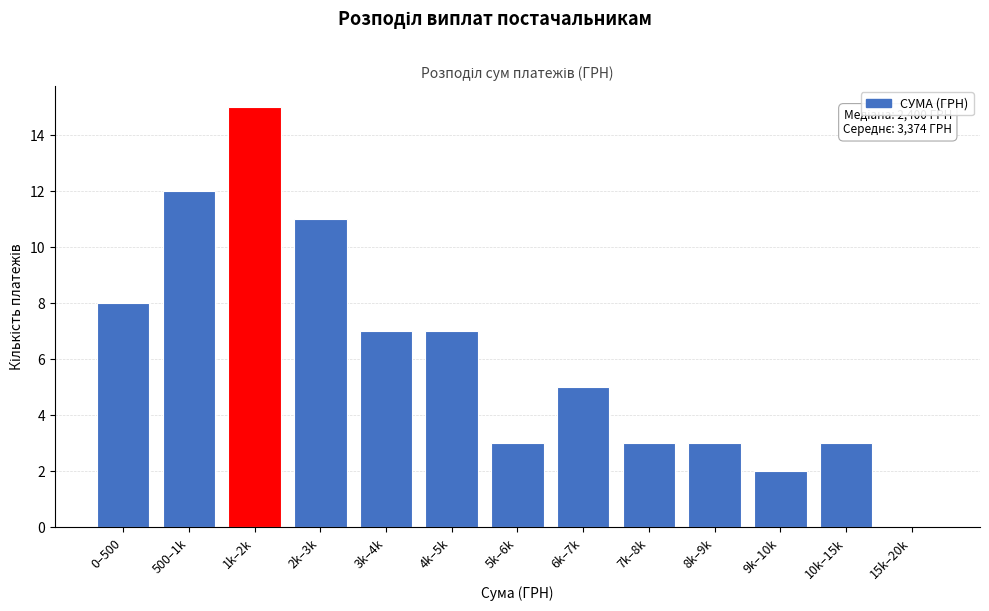

Reading left to right, transcribe all the data shown in this chart.

0–500=8	500–1k=12	1k–2k=15	2k–3k=11	3k–4k=7	4k–5k=7	5k–6k=3	6k–7k=5	7k–8k=3	8k–9k=3	9k–10k=2	10k–15k=3	15k–20k=0